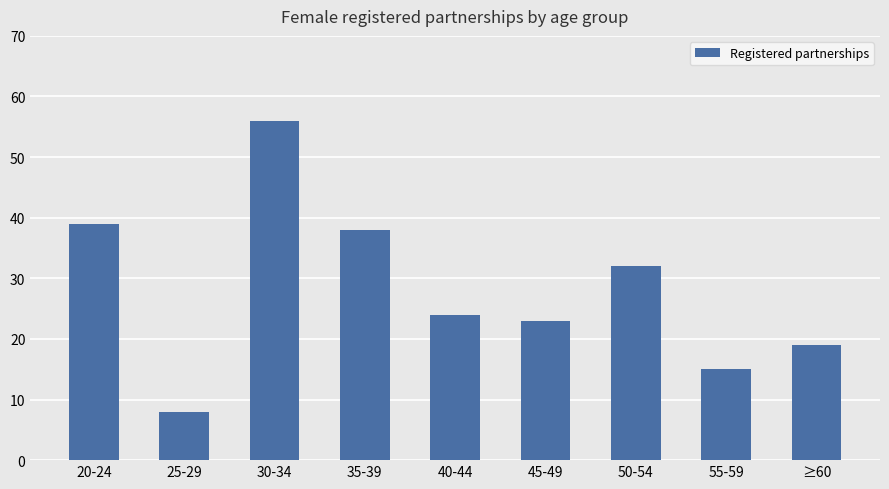

Rank the categories by value from lowest to highest.

25-29, 55-59, ≥60, 45-49, 40-44, 50-54, 35-39, 20-24, 30-34